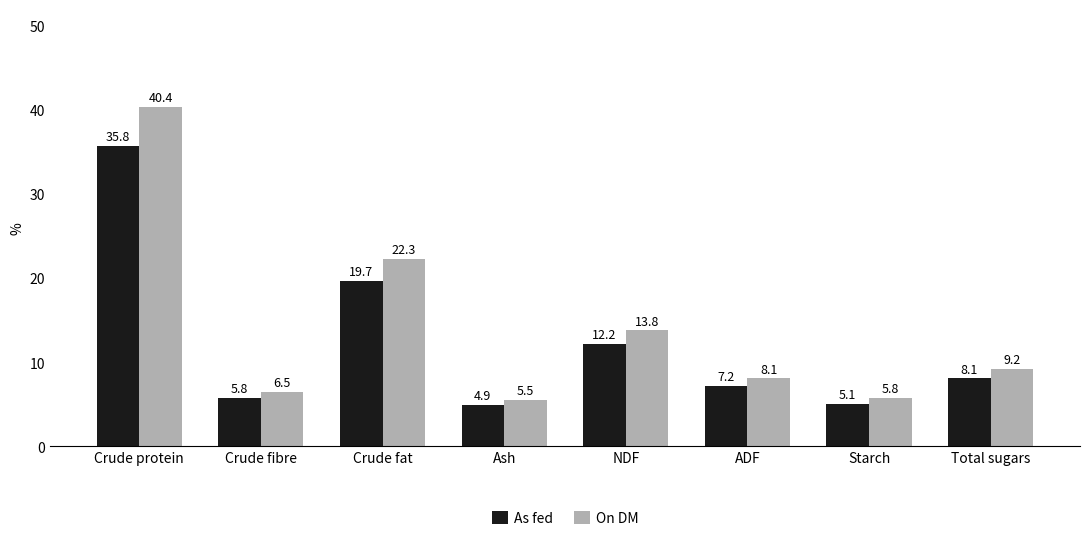

Where is As fed nearest to the value 20?

Crude fat